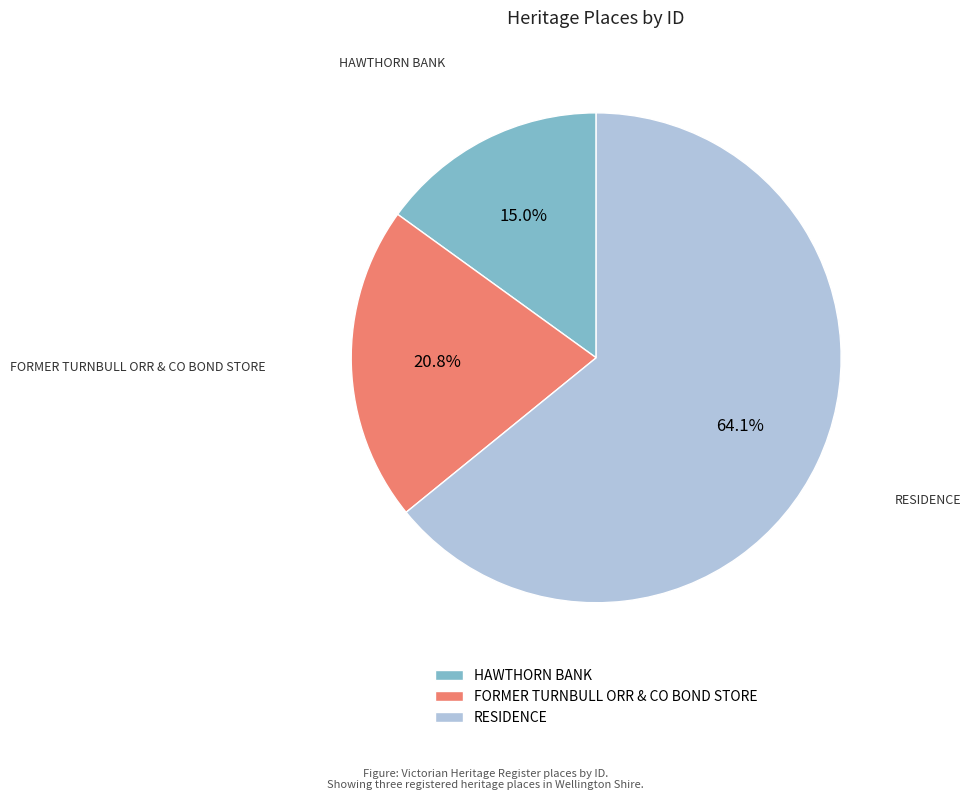

Between HAWTHORN BANK and FORMER TURNBULL ORR & CO BOND STORE, which is larger?

FORMER TURNBULL ORR & CO BOND STORE